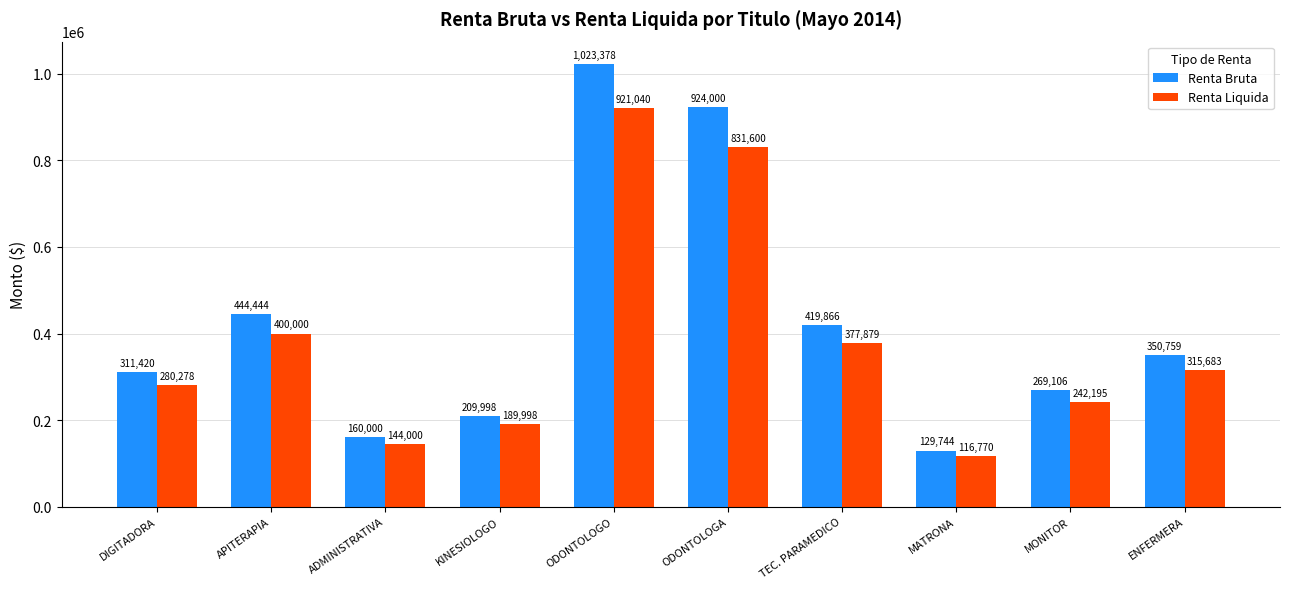

At which label is Renta Liquida closest to 518905?

APITERAPIA